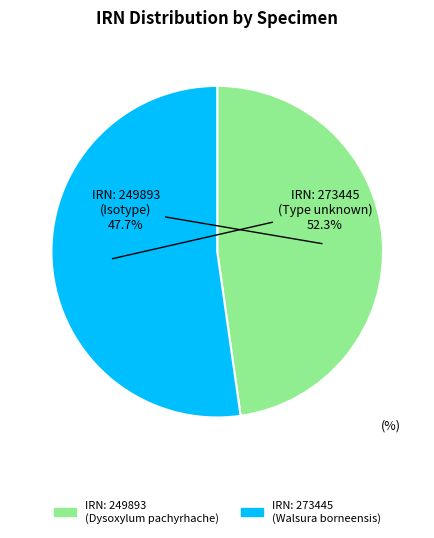

Rank the categories by value from highest to lowest.

IRN: 273445 (Walsura borneensis), IRN: 249893 (Dysoxylum pachyrhache)